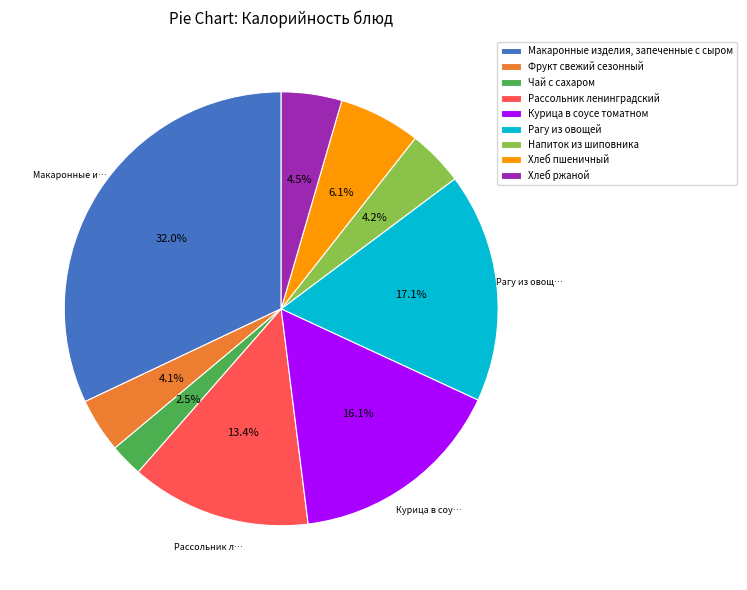

Approximately how many times larger is the value at Хлеб пшеничный compared to Напиток из шиповника?

1.5